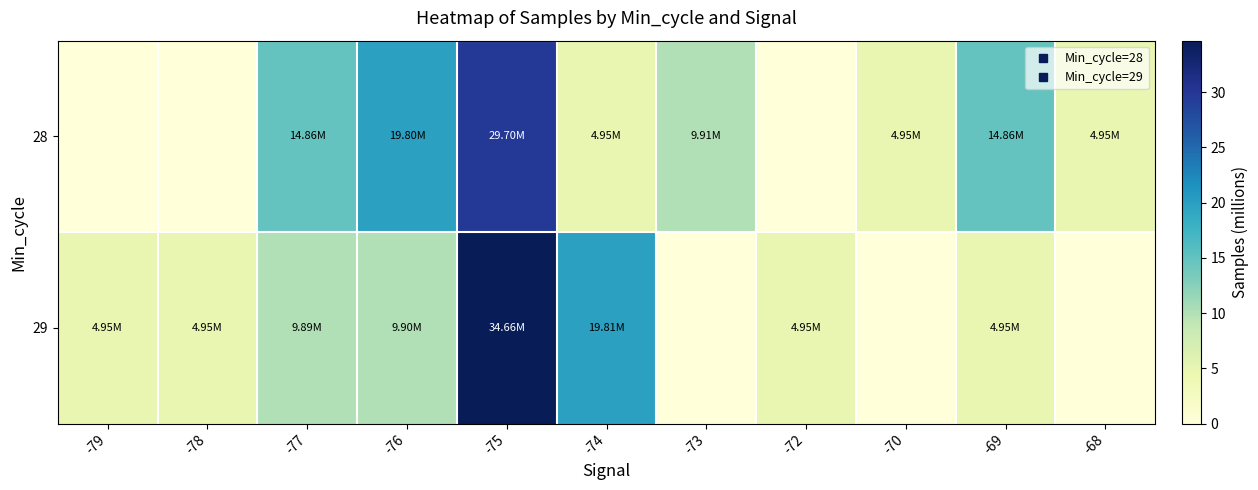

Reading right to left, what are all the values shown in this chart?

28: -68=5.0	-69=14.9	-70=4.9	-72=0.0	-73=9.9	-74=5.0	-75=29.7	-76=19.8	-77=14.9	-78=0.0	-79=0.0
29: -68=0.0	-69=5.0	-70=0.0	-72=5.0	-73=0.0	-74=19.8	-75=34.7	-76=9.9	-77=9.9	-78=5.0	-79=5.0